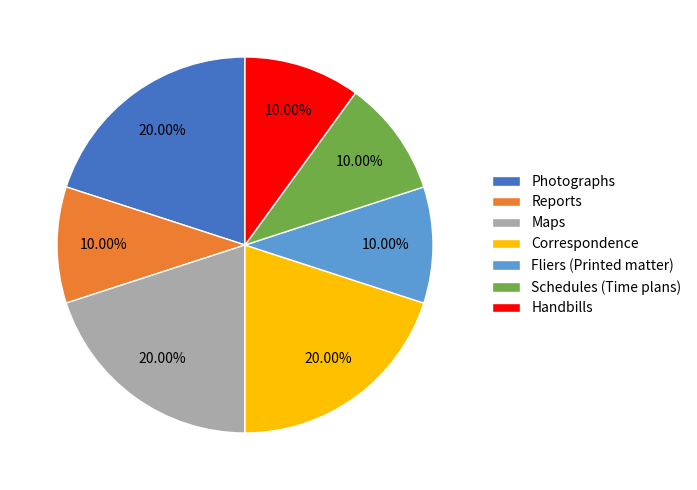

What percentage is NOT represented by Handbills?

90.0%